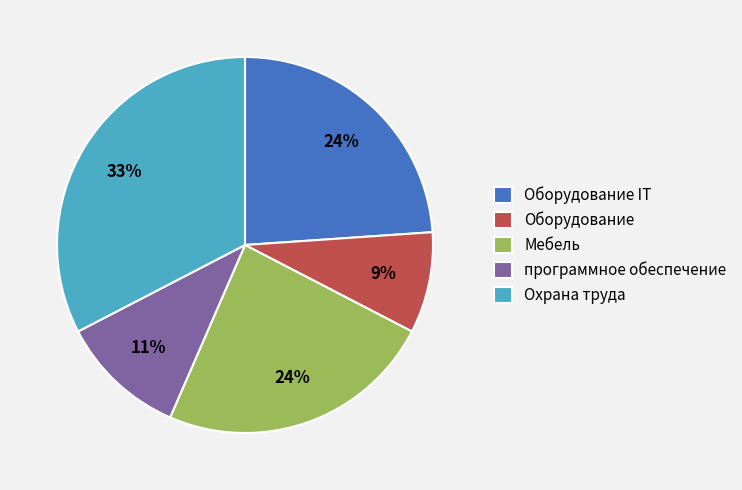

Is there a majority slice in this chart?

No